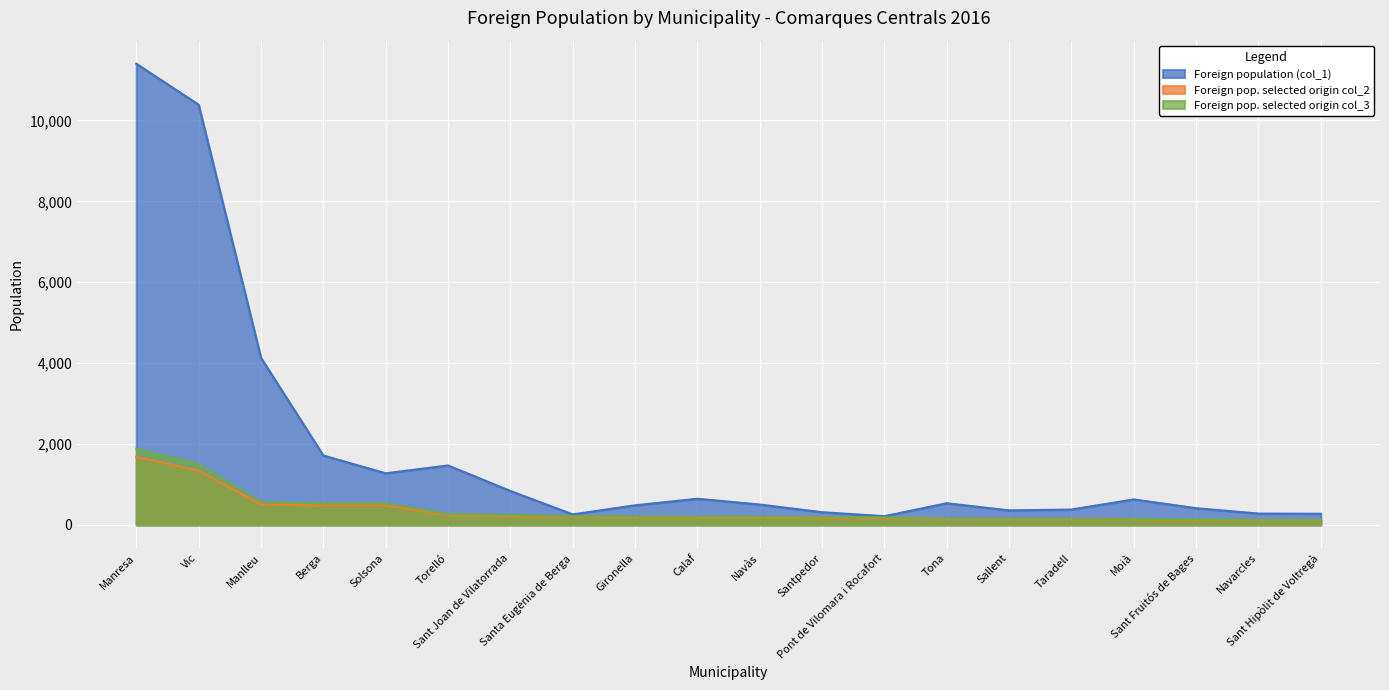

Does the chart display data point markers on the line(s)?

No